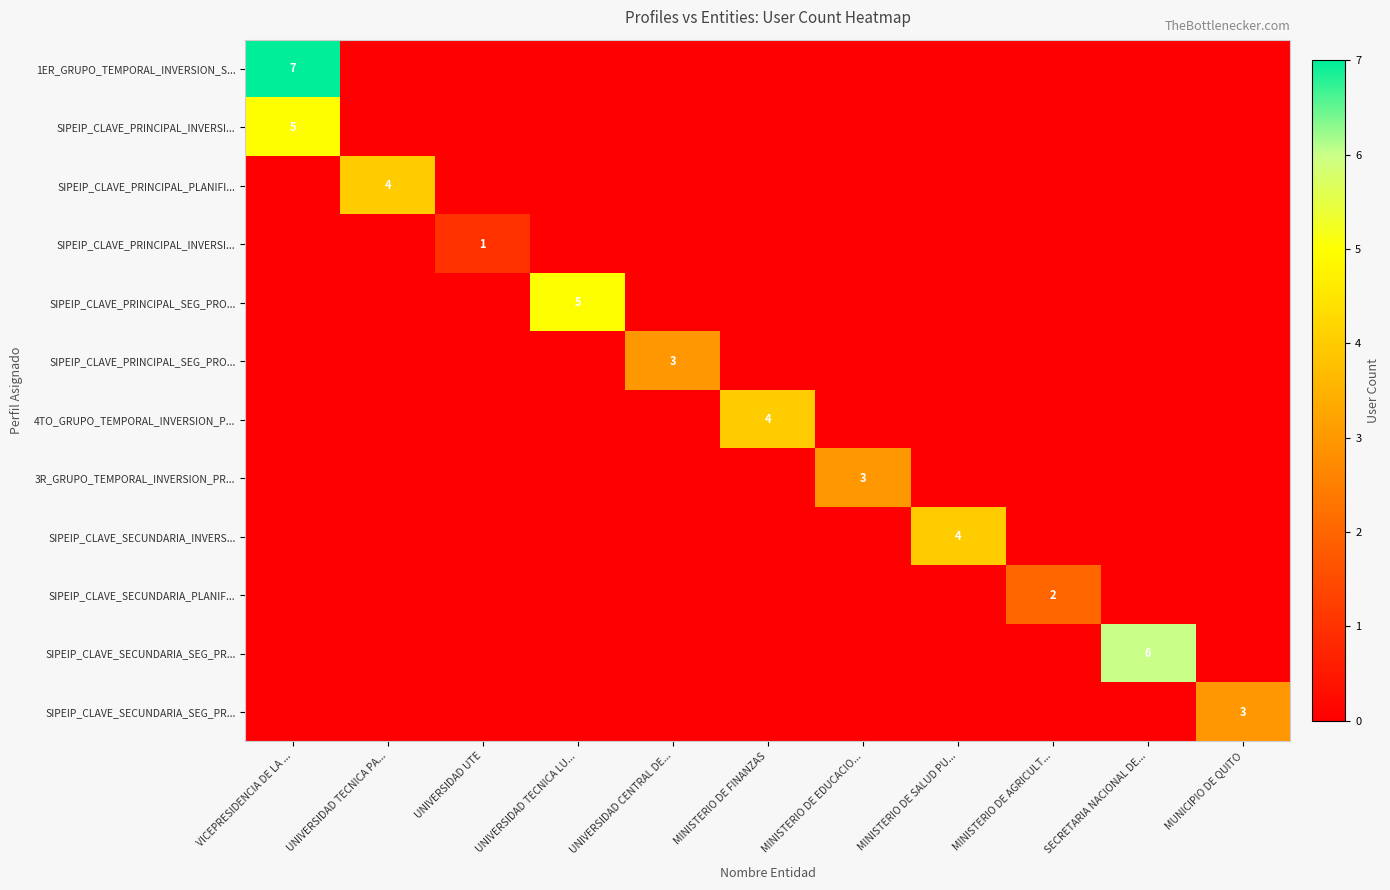

At how many categories does at least one series exceed 5?

2